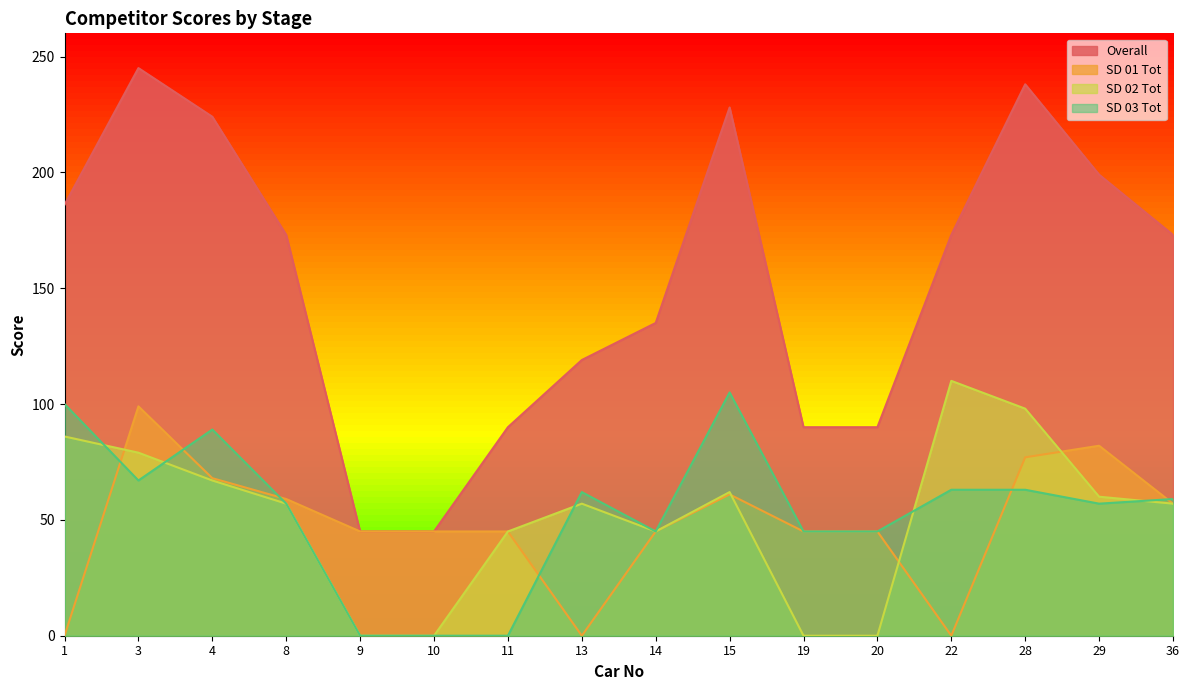

In SD 01 Tot, how many points are higher than both neighbors (excluding endpoints)?

3